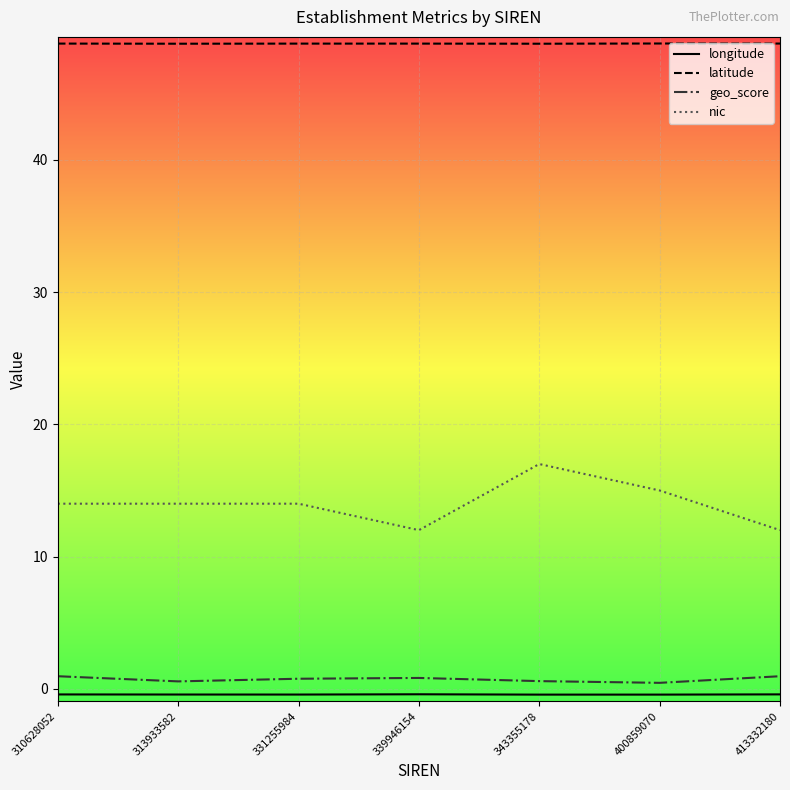

Is it true that latitude equals 19.5 at 310628052?

False